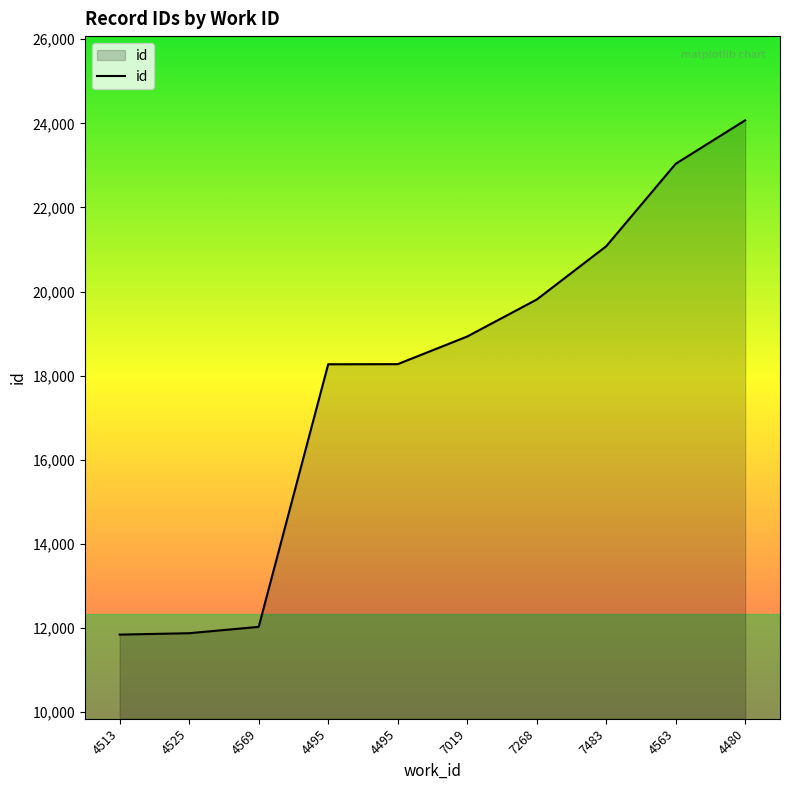

Does the chart have visible grid lines?

No